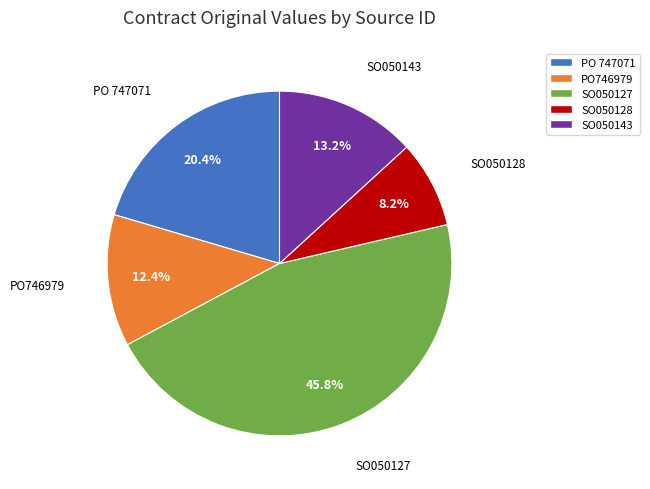

How many slices are in this pie chart?

5